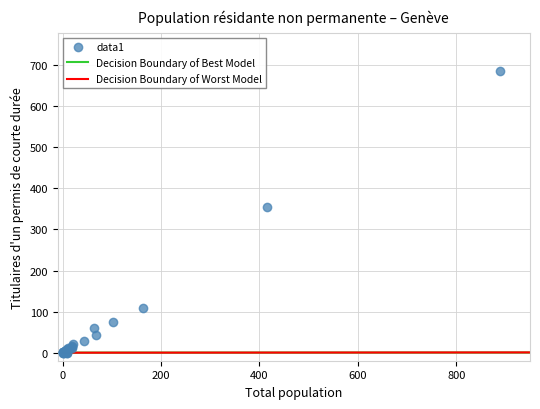

What Y value in the scatter plot is closest to 343?

354